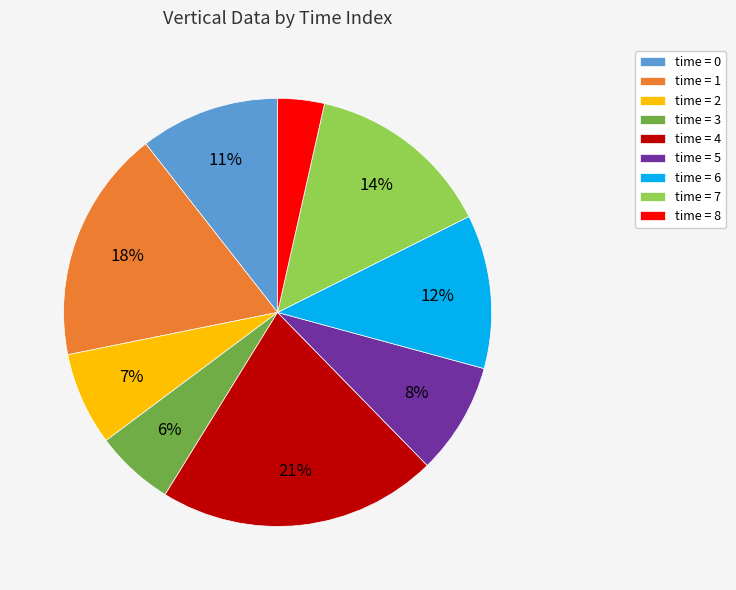

How many segments does this pie chart have?

9